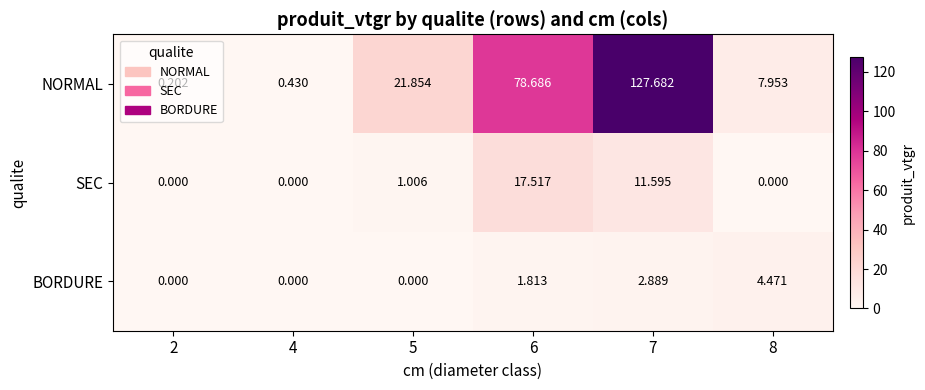

At 8, list the series in order from largest to smallest.

NORMAL, BORDURE, SEC